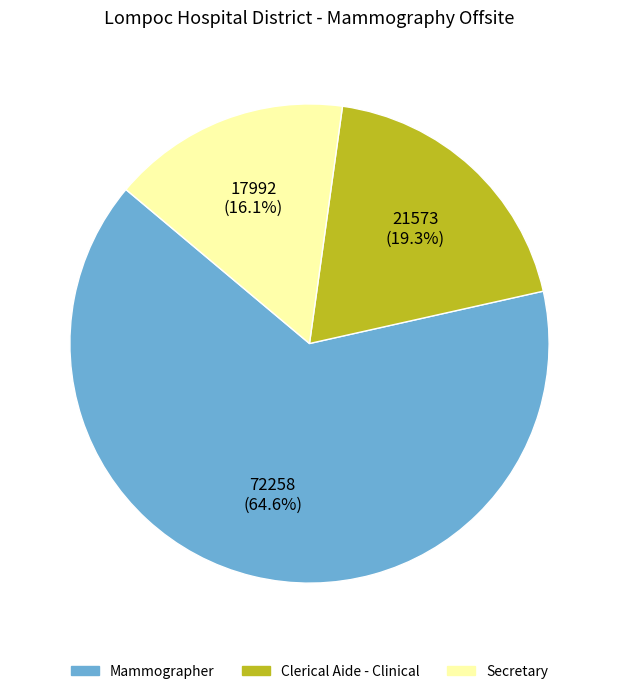

Which slice is the smallest?

Secretary